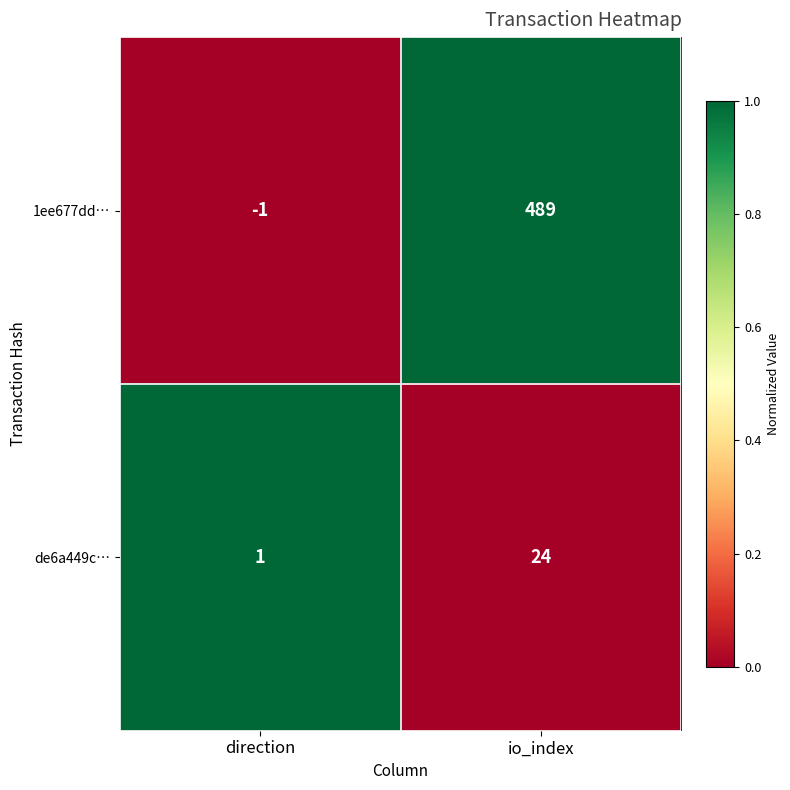

Reading left to right, what are all the values shown in this chart?

1ee677dd…: -1	489
de6a449c…: 1	24